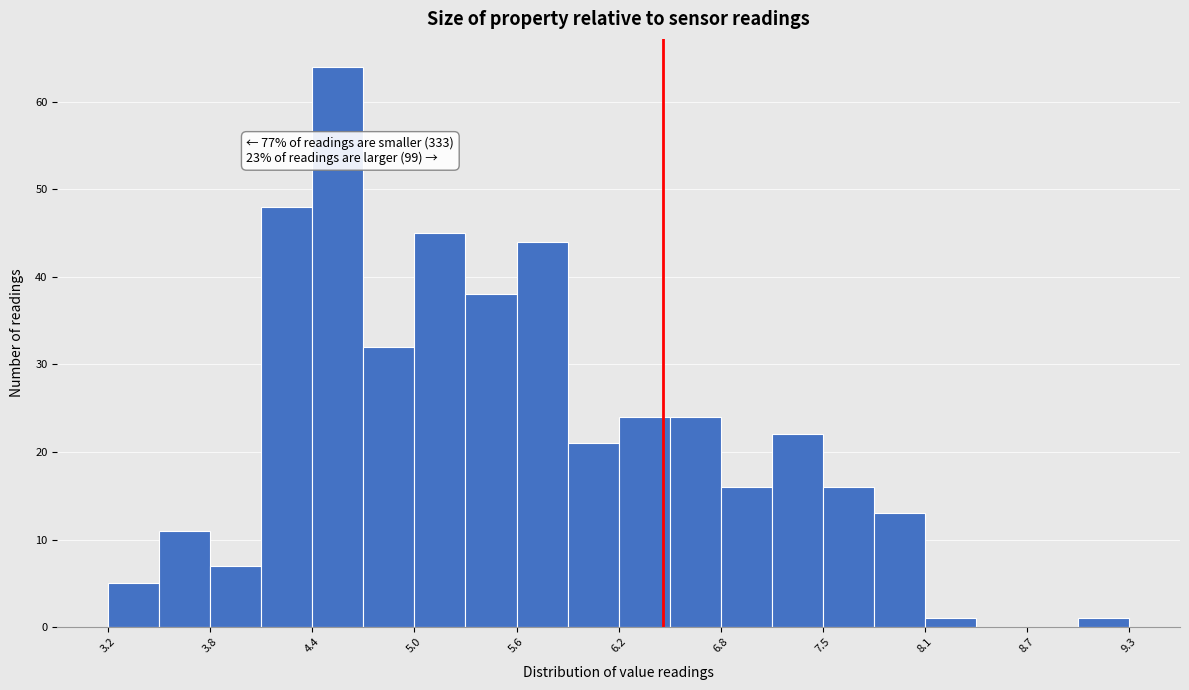

Around what value on the x-axis is the tallest bar? Give the approximate position of its centre, as read against the axis.

4.5